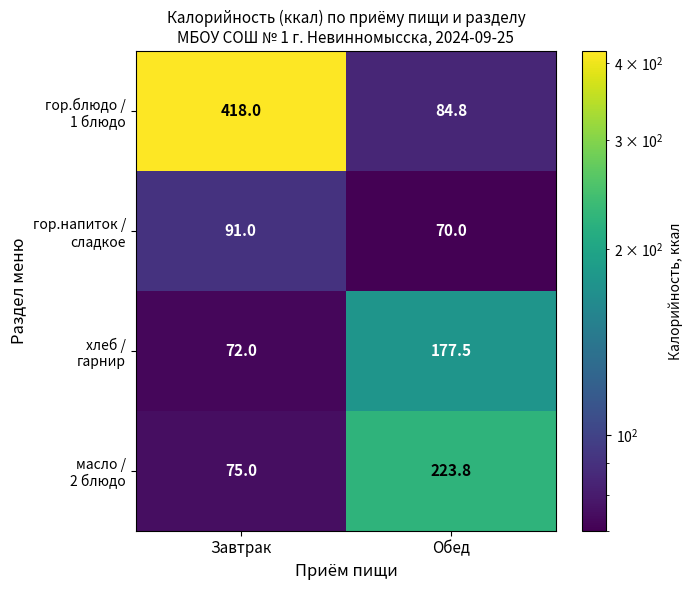

At which category is the sum across all series the highest?

Завтрак